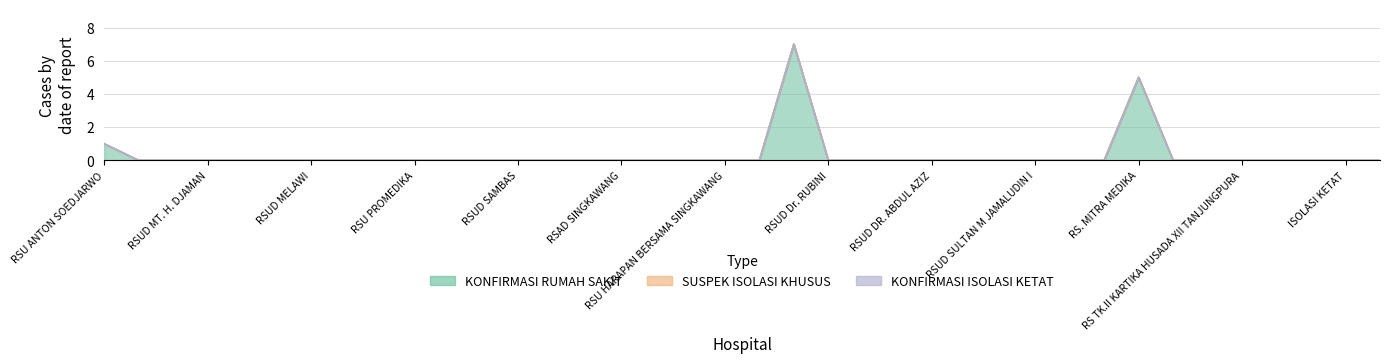

True or false: KONFIRMASI RUMAH SAKIT and SUSPEK ISOLASI KHUSUS cross at least once.

False